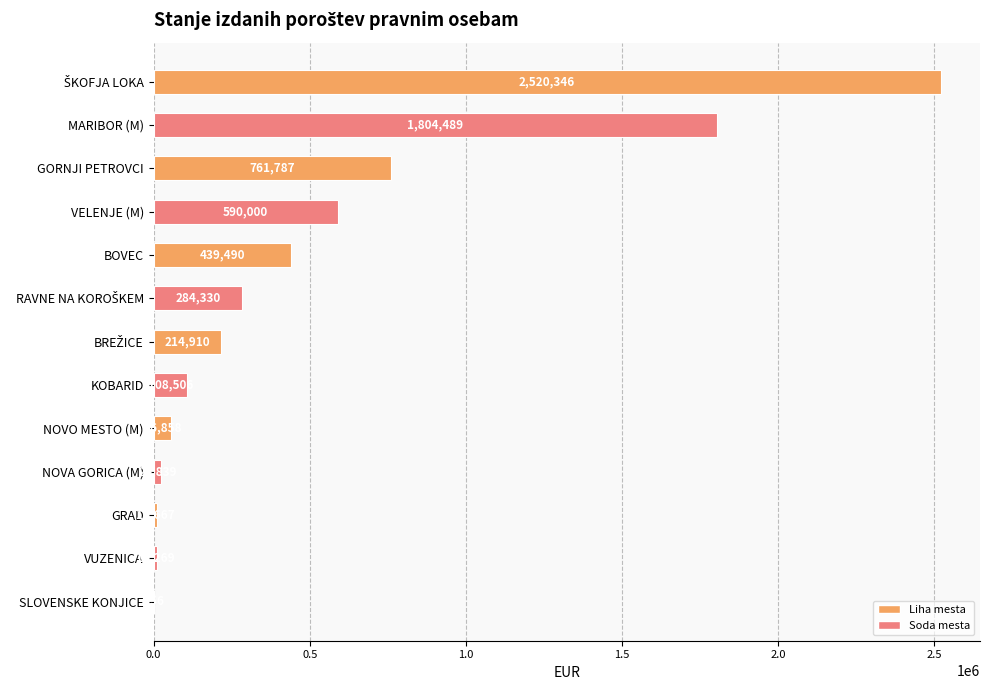

True or false: the data shows 10269 at VUZENICA.

True